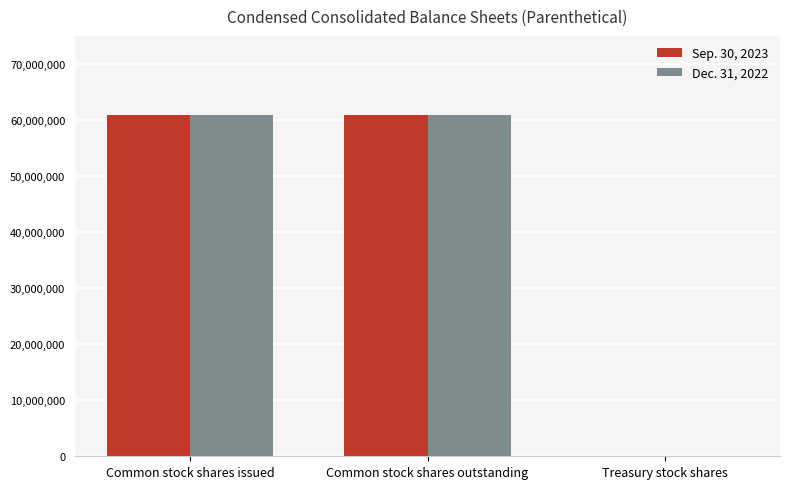

The value of Dec. 31, 2022 at Common stock shares outstanding is 29299082. True or false?

False